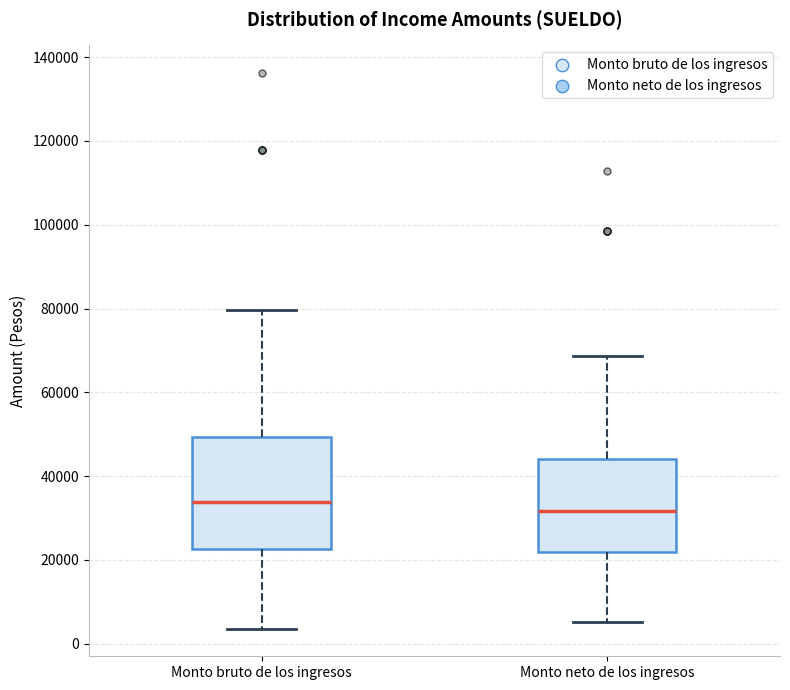

Which box's median line is the highest?

Monto bruto de los ingresos